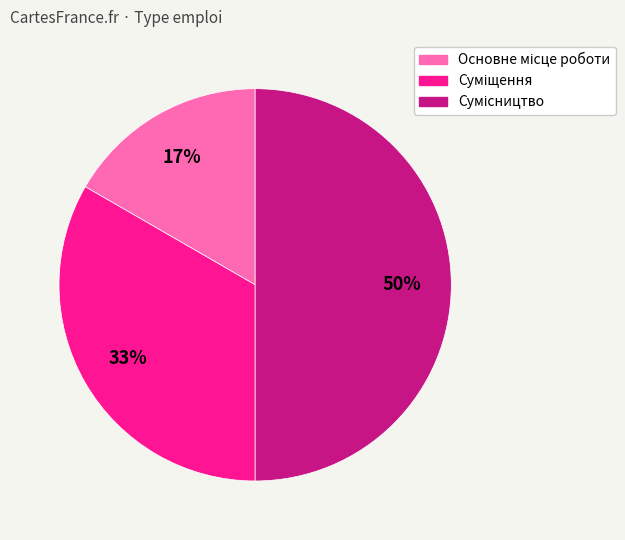

To the nearest percent, what is the average slice percentage?

33%